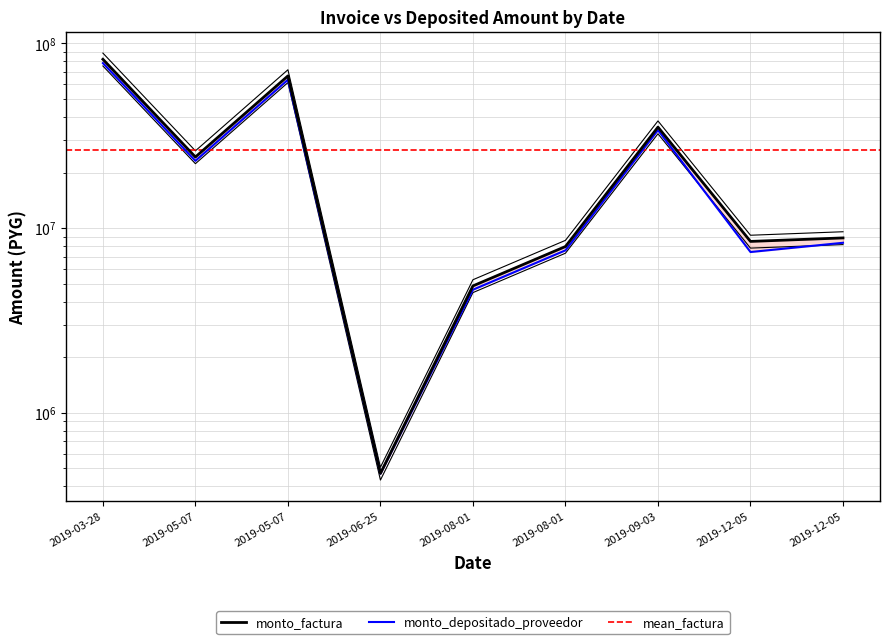

At how many categories does at least one series exceed 47113907?

2